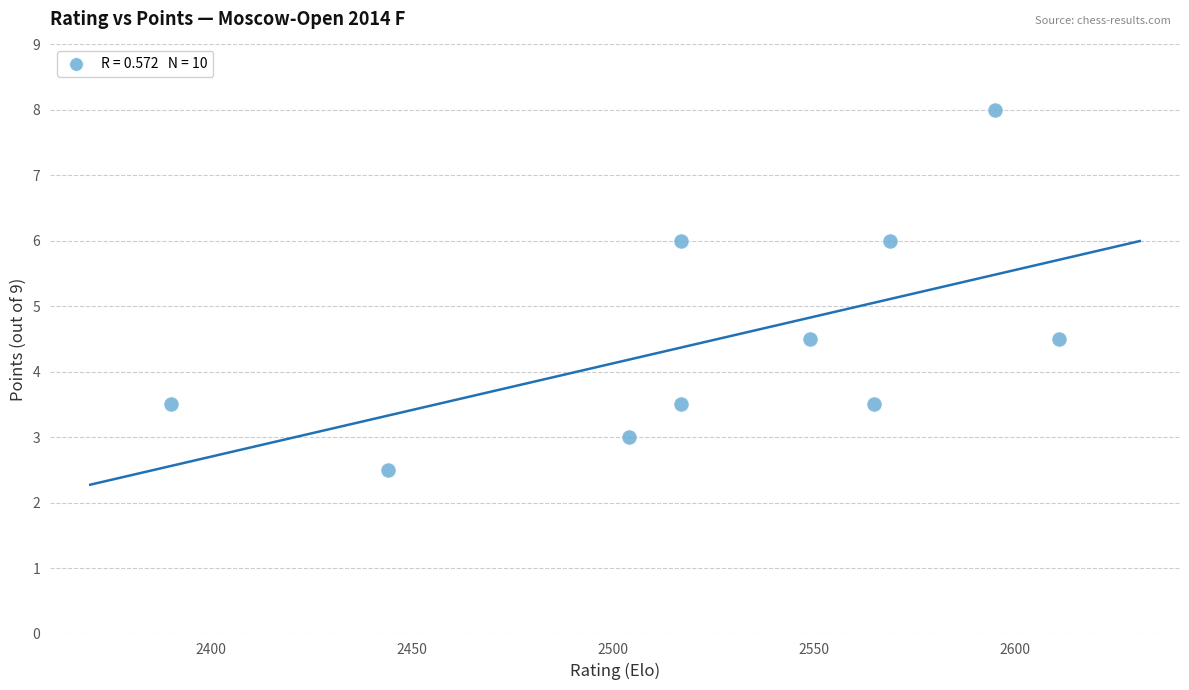

What is the average X value?

2526.1